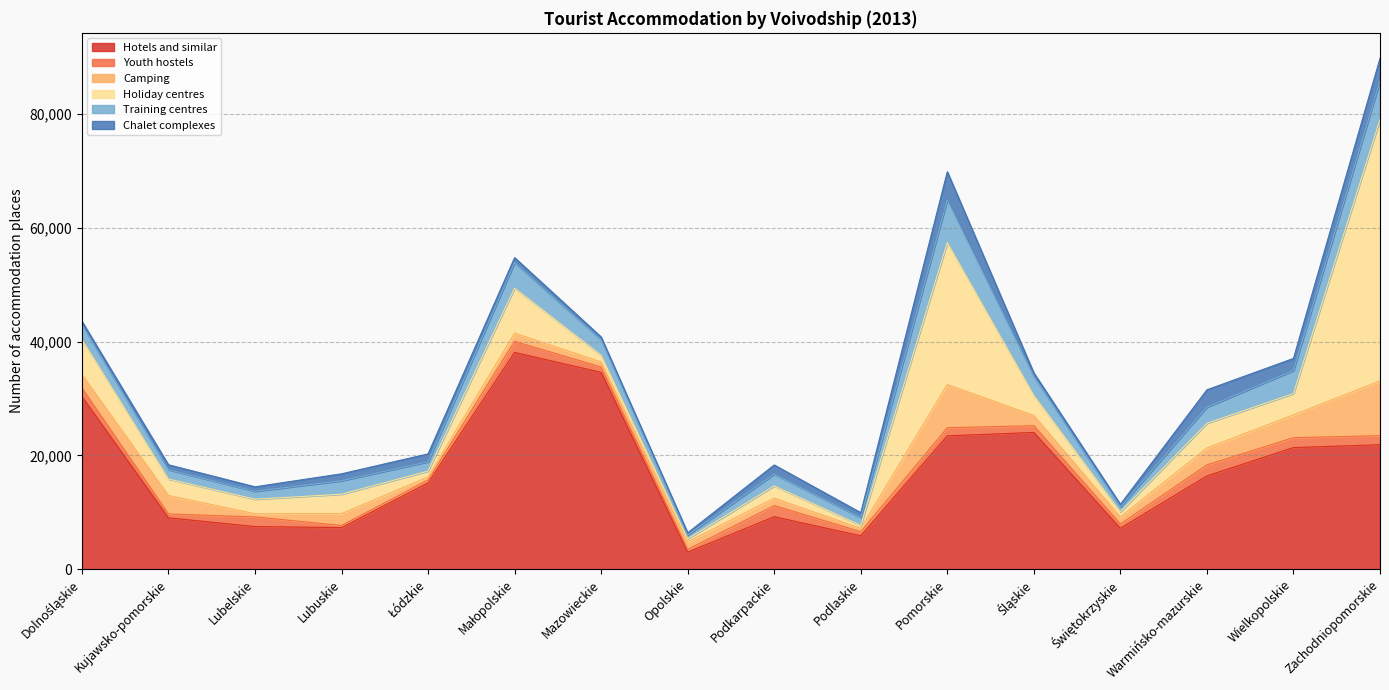

Which series has the widest spread of values?

Holiday centres